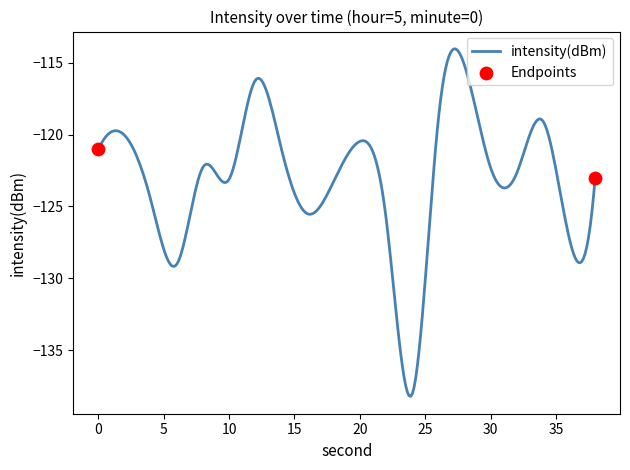

What is the minimum value shown in the chart?

-138.2